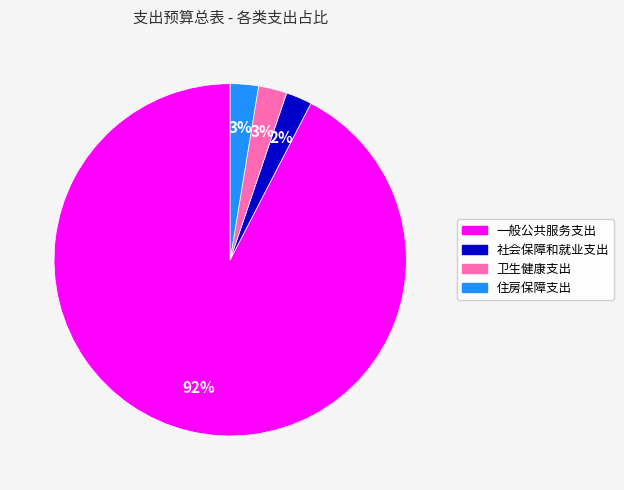

What is the ratio of the value at 住房保障支出 to the value at 卫生健康支出?

1.0